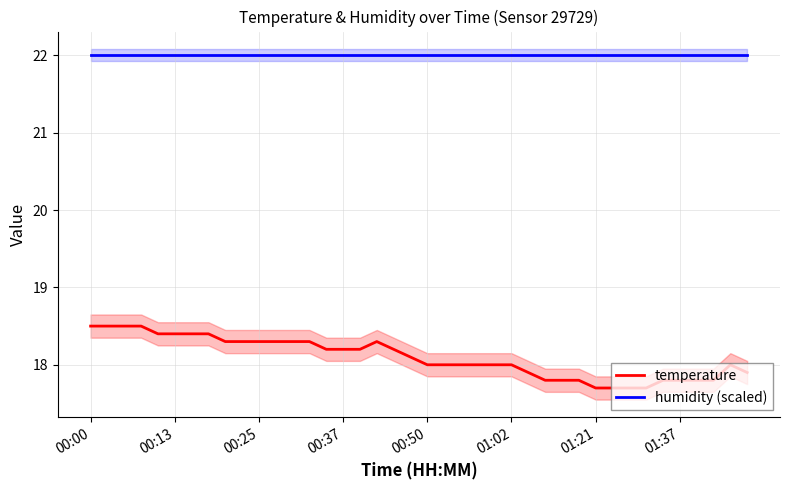

The value of temperature at 00:00 is 4.7. True or false?

False